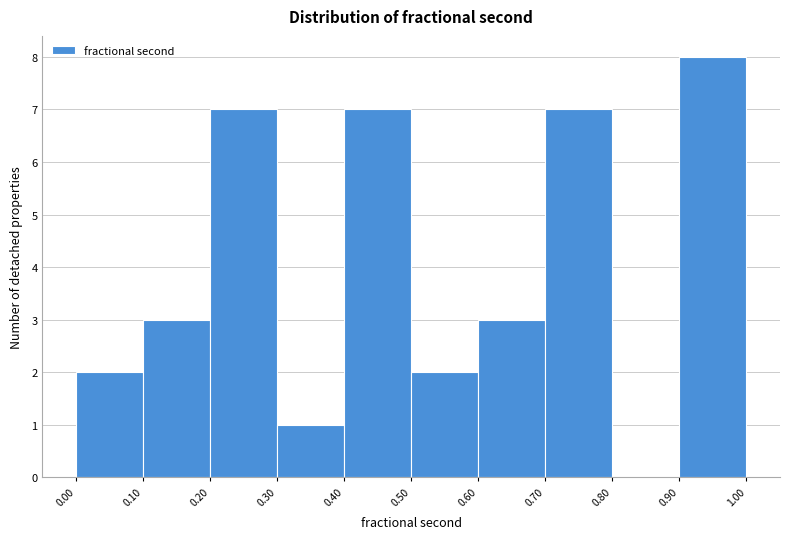

How tall is the bar that spans 0.00 to 0.10 on the x-axis? The values are not printed on the chart, so give them approximately, as read against the axis.

2